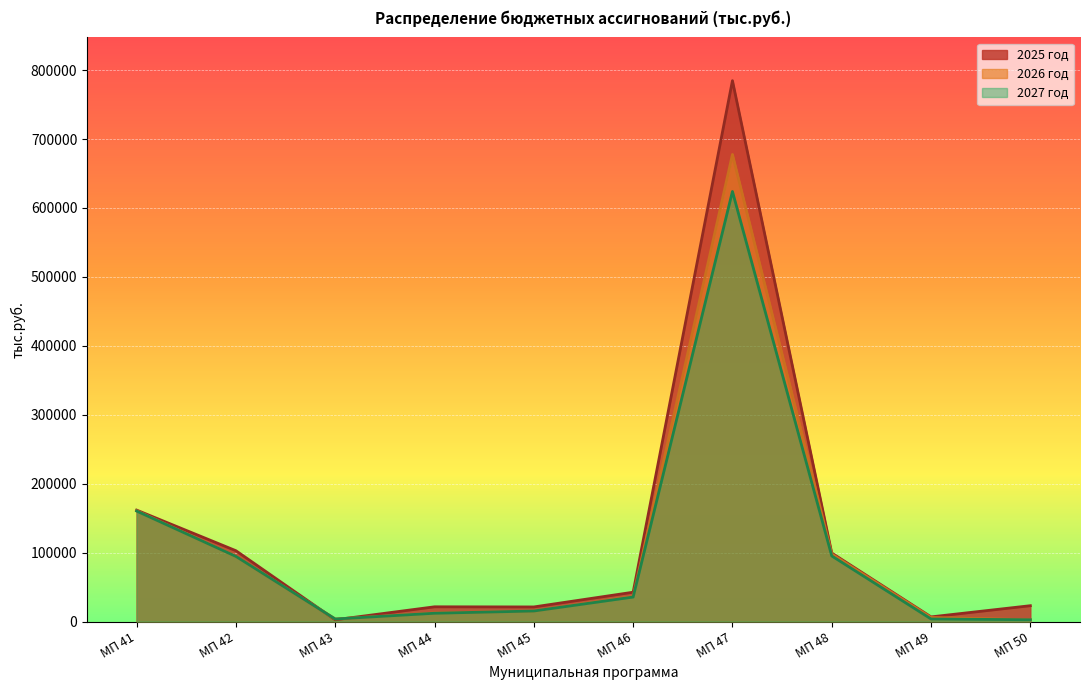

List the labels in order of 2027 год value, smallest first.

МП 50, МП 43, МП 49, МП 44, МП 45, МП 46, МП 42, МП 48, МП 41, МП 47